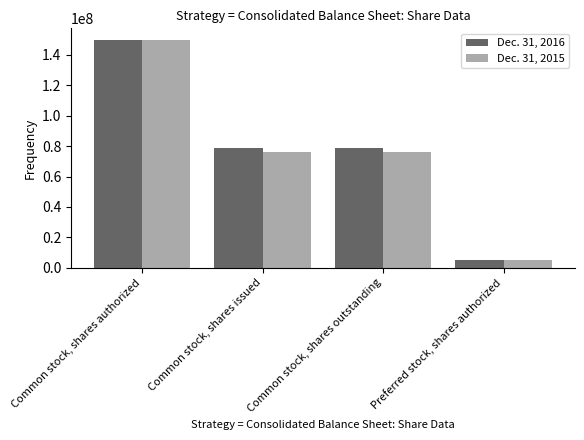

Rank the series by their average value, from lowest to highest.

Dec. 31, 2015, Dec. 31, 2016